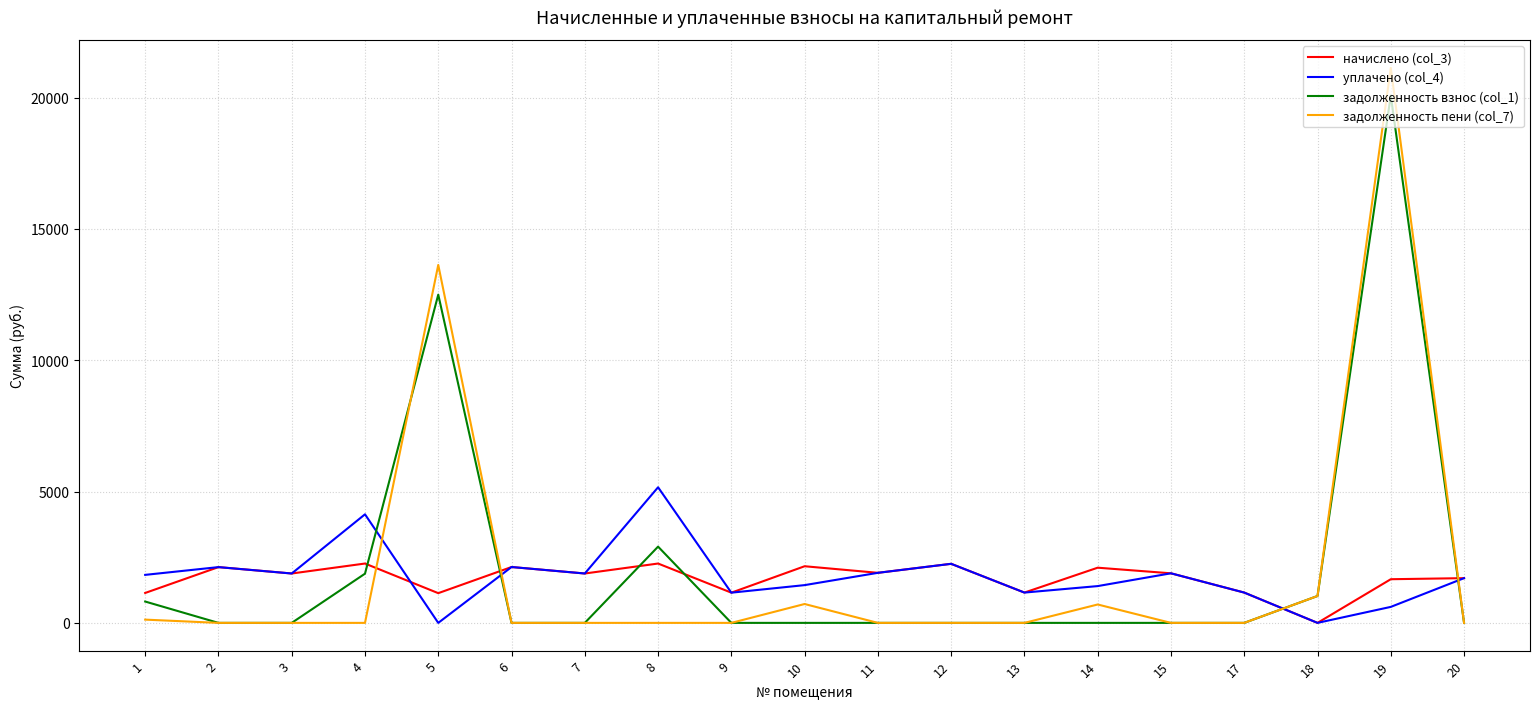

The value of задолженность пени (col_7) at 2 is 0.0. True or false?

True